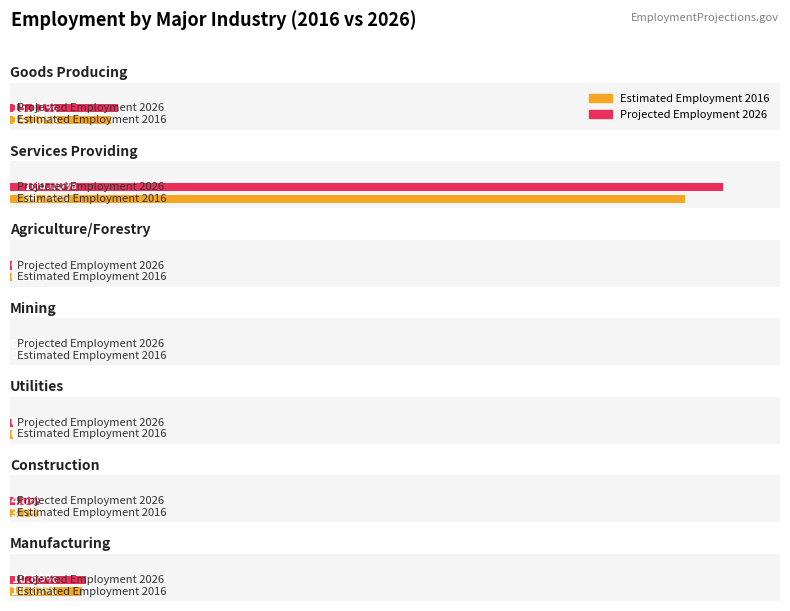

What is the label of the 1st bar from the left?

Goods Producing